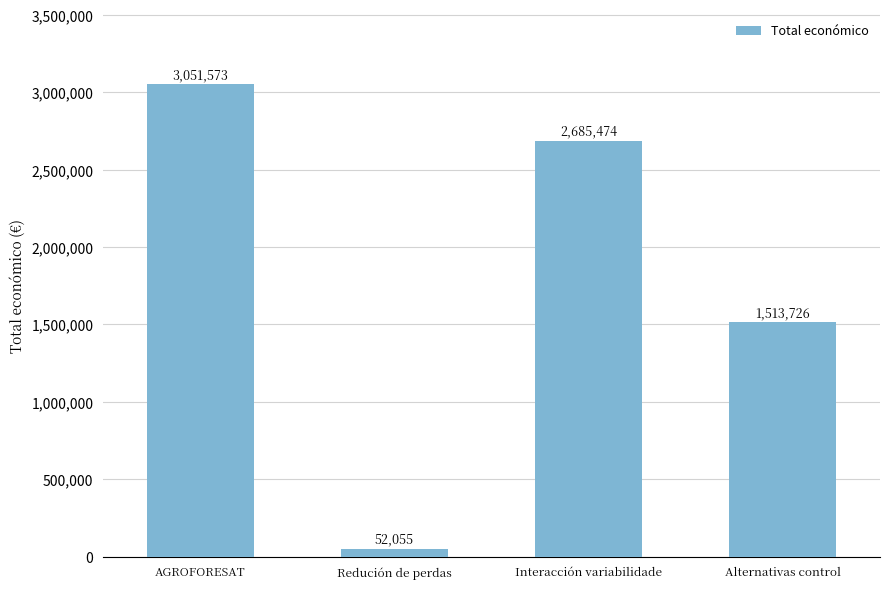

At which label does the data first exceed 2685474?

AGROFORESAT